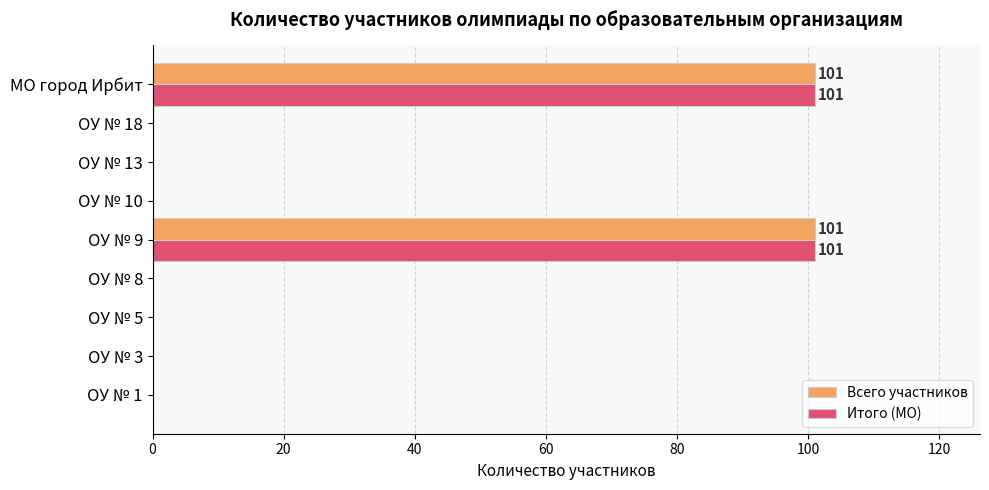

What is the sum of all Всего участников values?

202